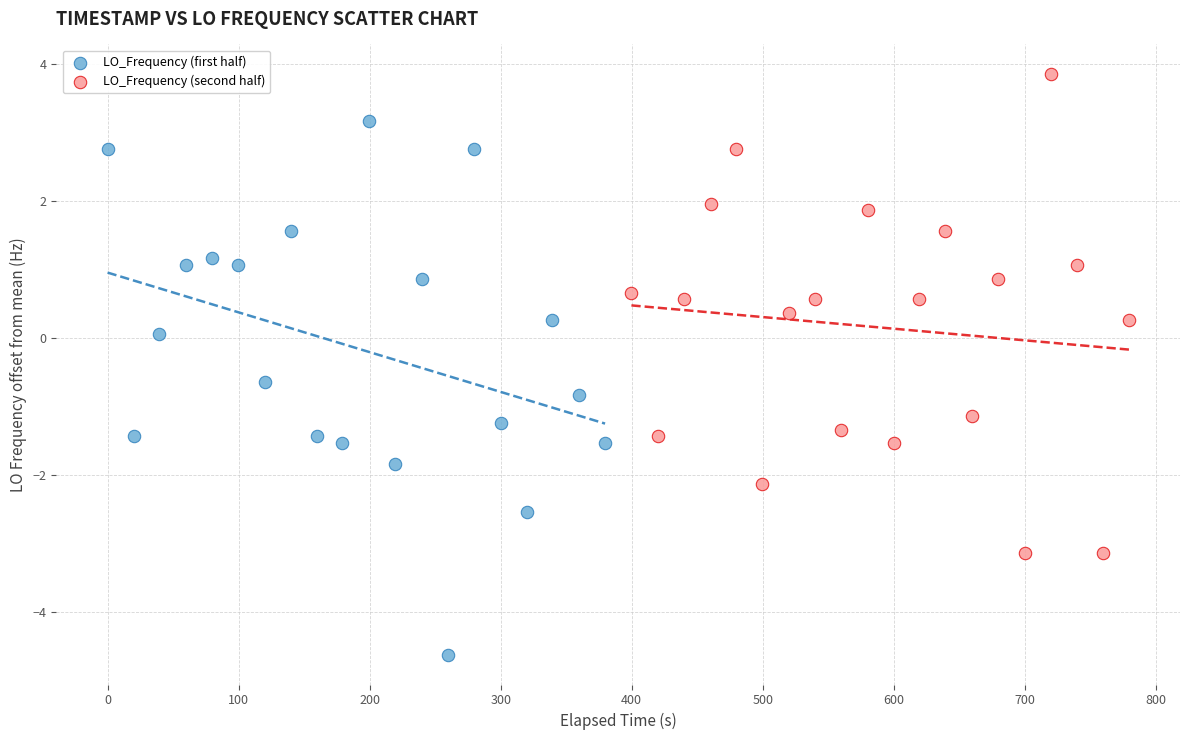

Which series has the largest Y range (max minus min)?

LO_Frequency (first half)